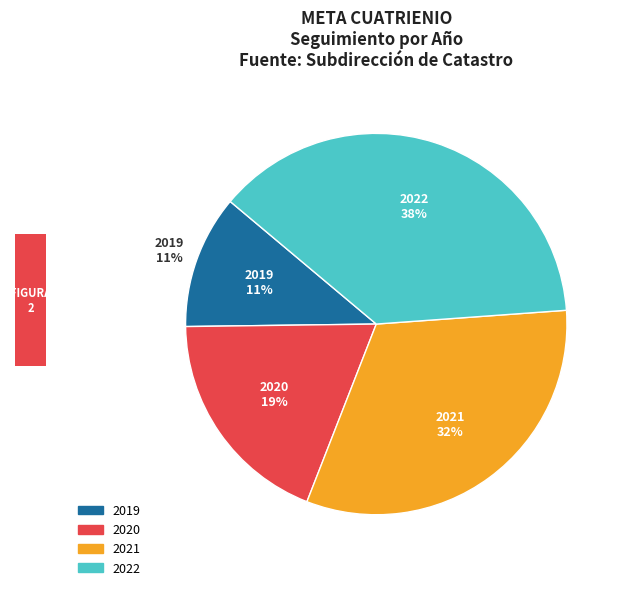

The 2021 slice represents 42% of the pie. True or false?

False